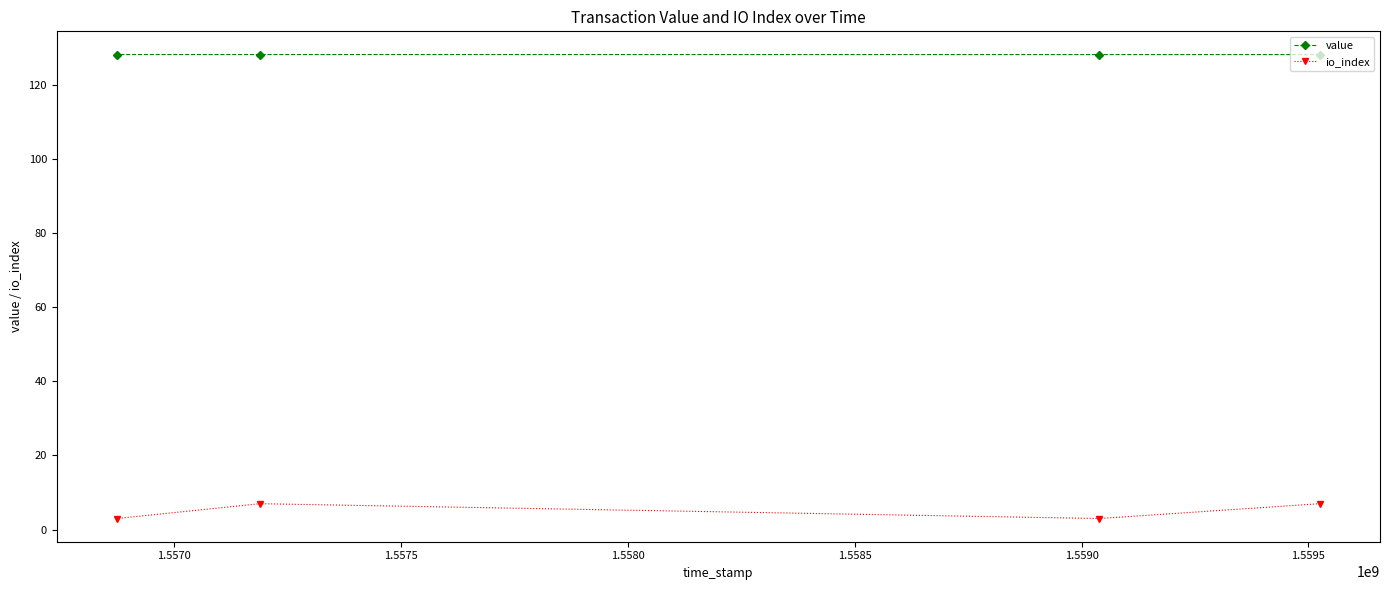

What is the value of the value point at the 1st from the left?

128.2